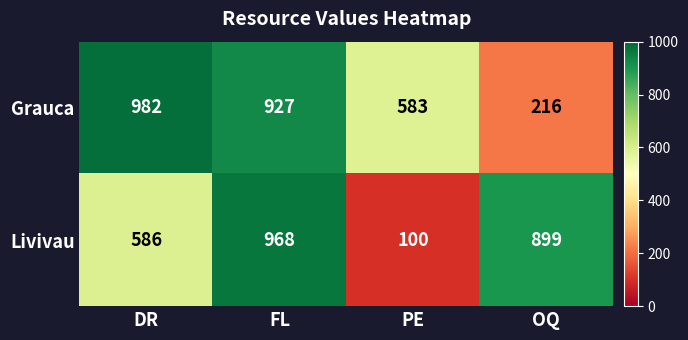

What is the smallest value displayed?

100